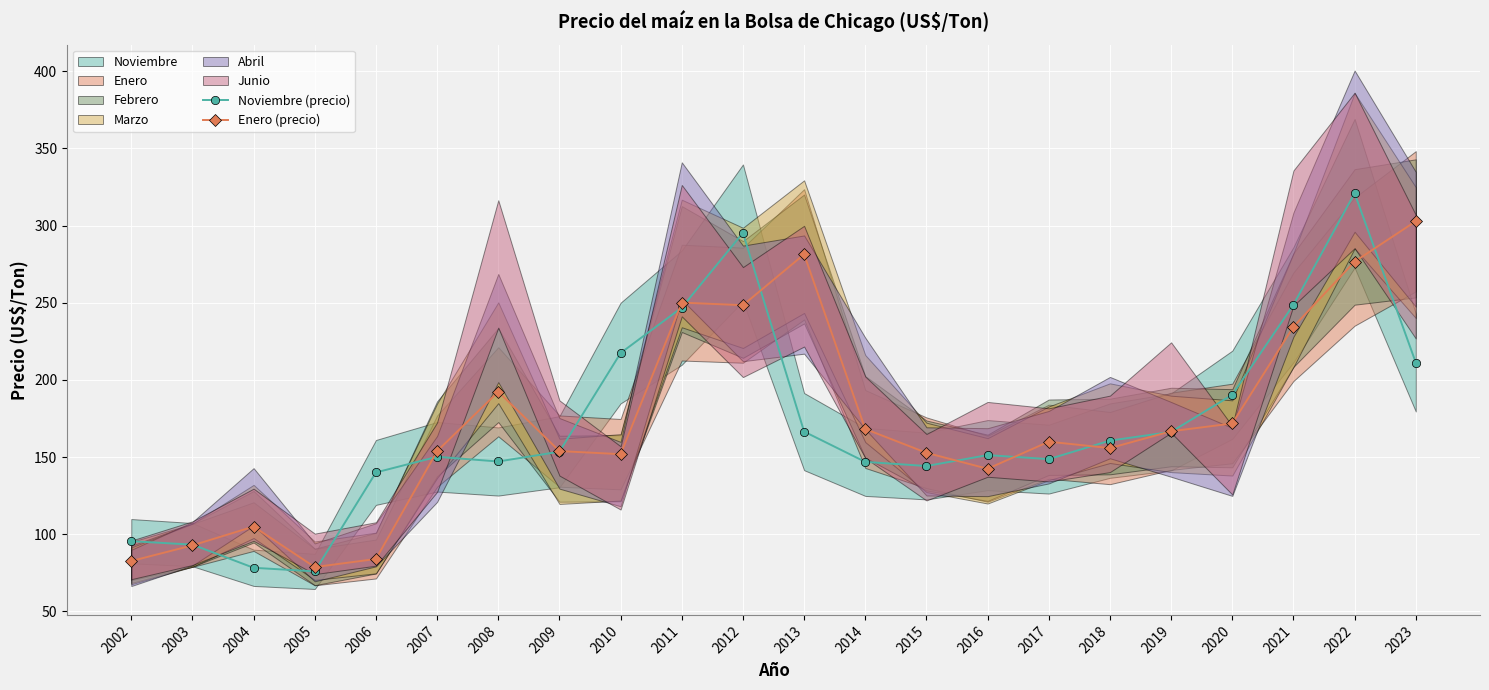

List the series in order of their overall mean, lowest first.

Noviembre (precio), Enero (precio)